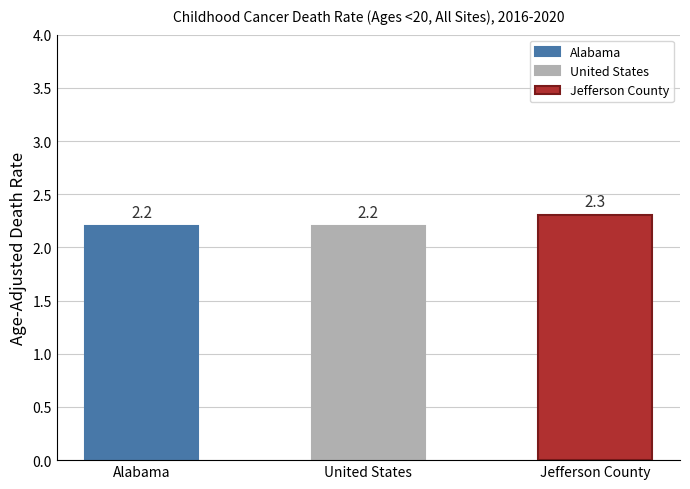

Is it true that the value at United States is 2.9?

False